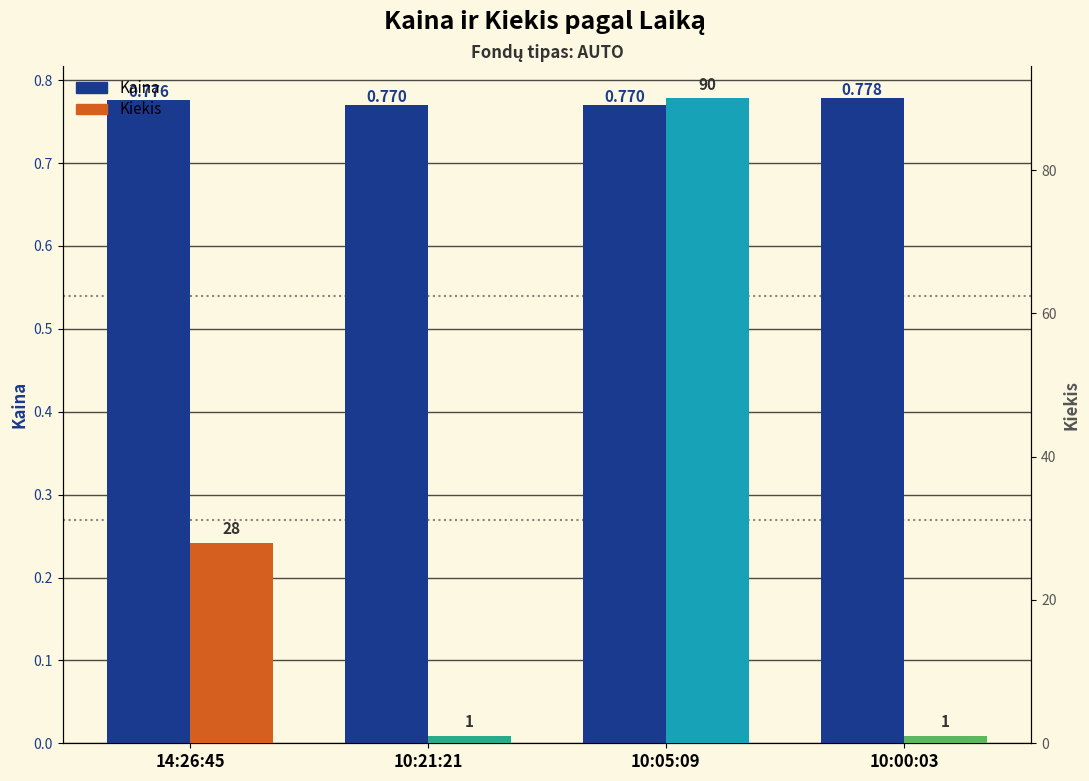

Between 10:00:03 and 10:21:21, which is larger?

10:00:03